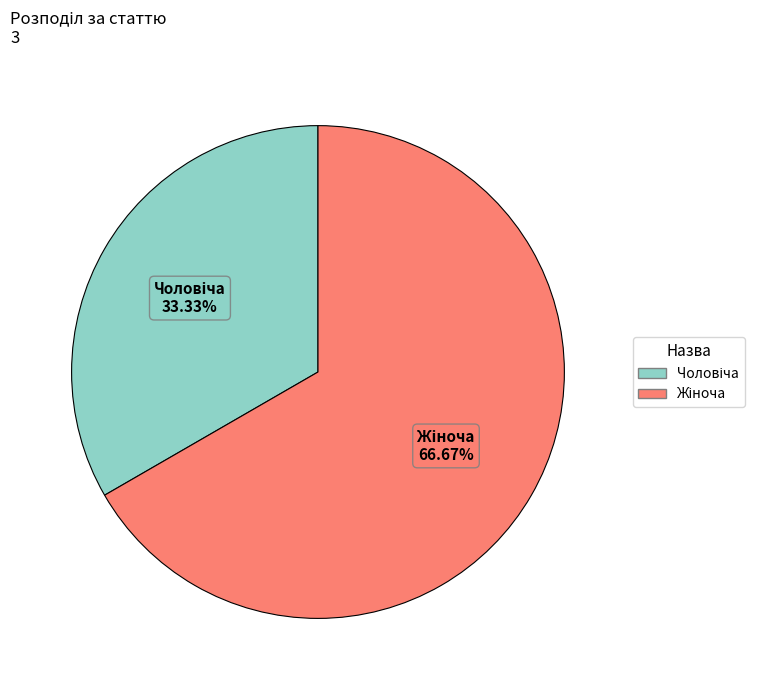

How many segments does this pie chart have?

2